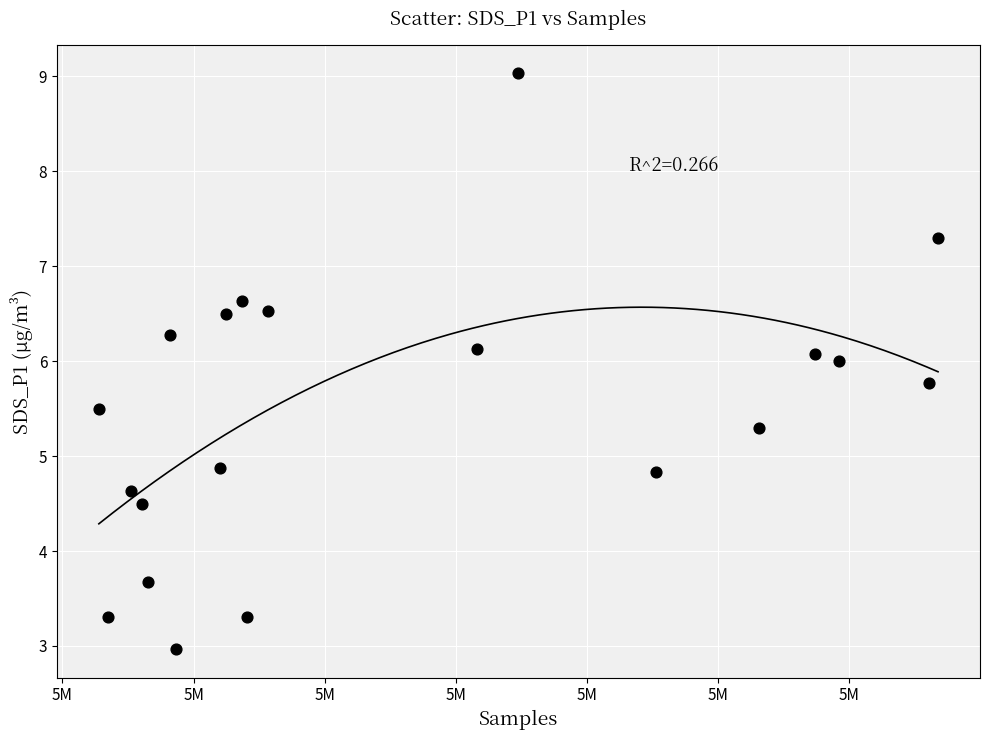

What is the range of X values (max minus min)?

12794.0